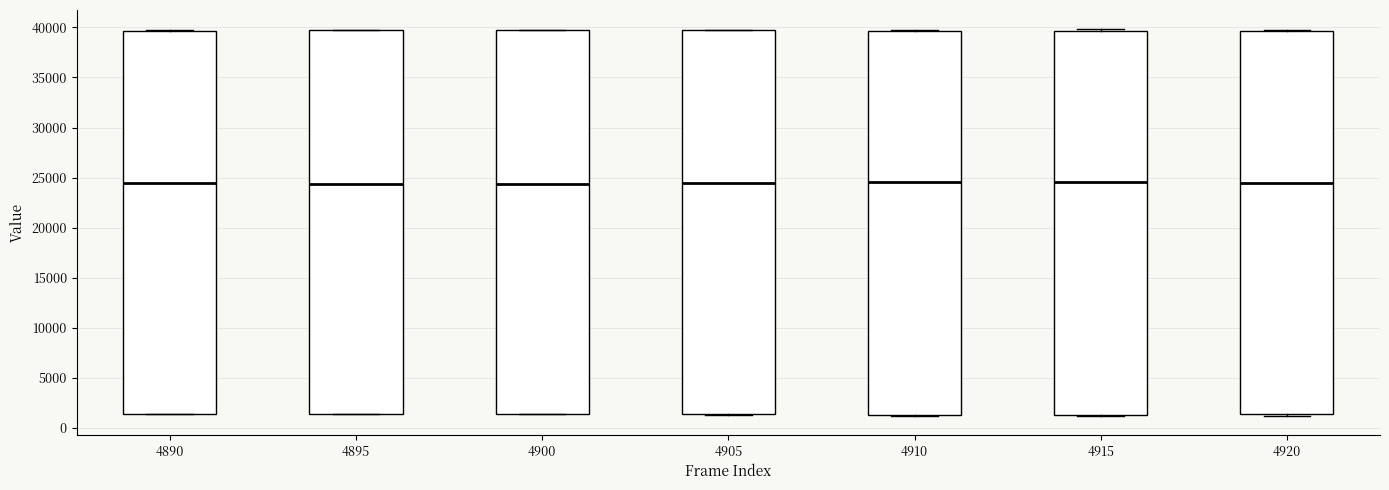

Where is the upper edge of the box at x = 4910 on the y-axis? The values are not printed on the chart, so give them approximately, as read against the axis.

39500